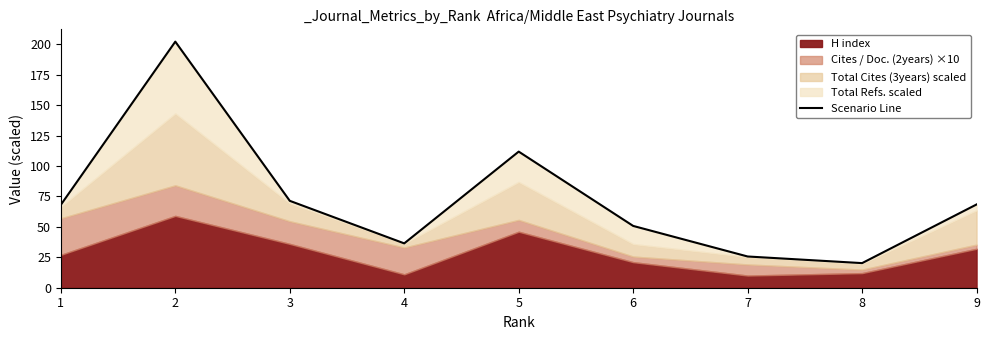

Which category has the highest value across all series?

2